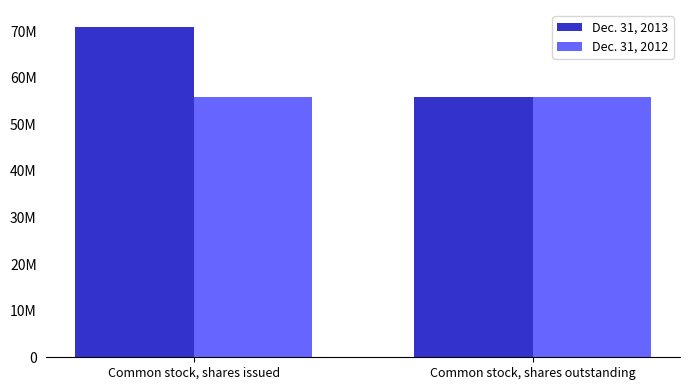

Reading left to right, extract all data points from this chart.

Dec. 31, 2013: 71016771	55884718
Dec. 31, 2012: 55884718	55884718